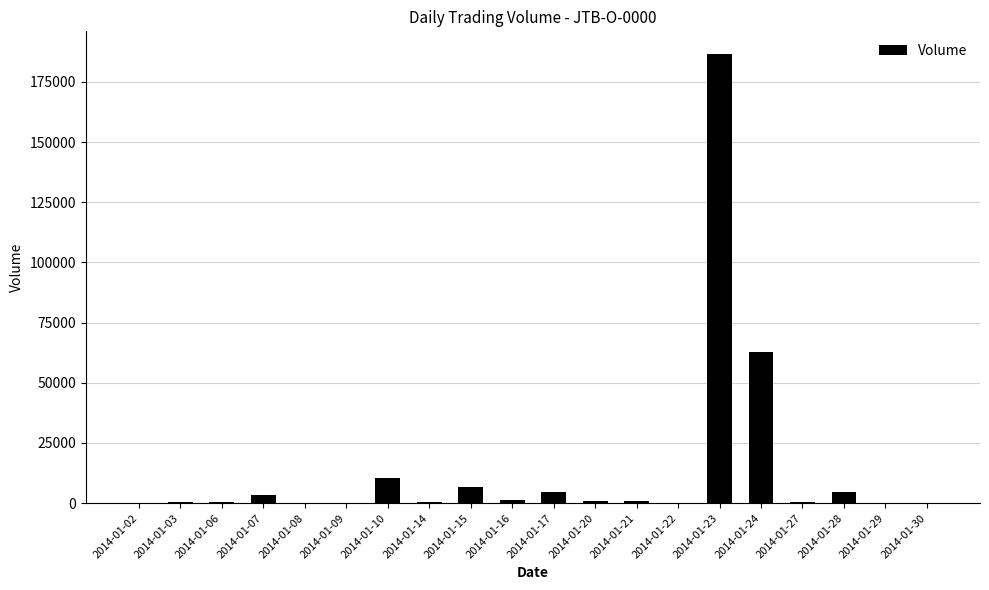

Read the value at 2014-01-28, to the nearest 100.

4700